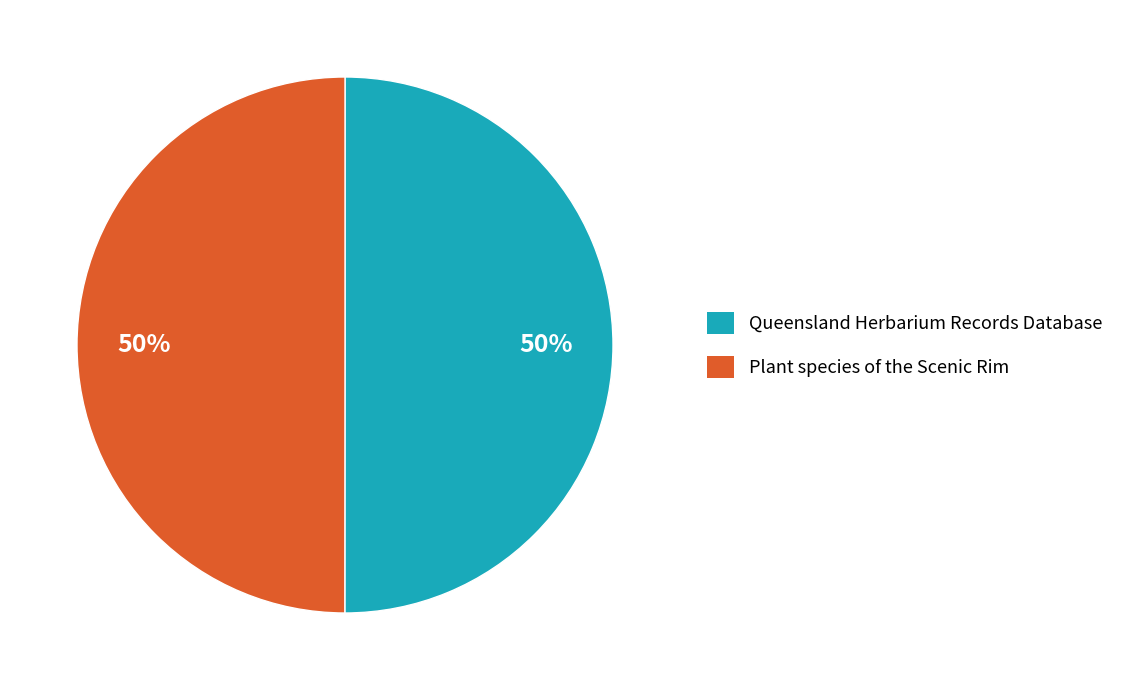

Count the number of slices in the pie.

2